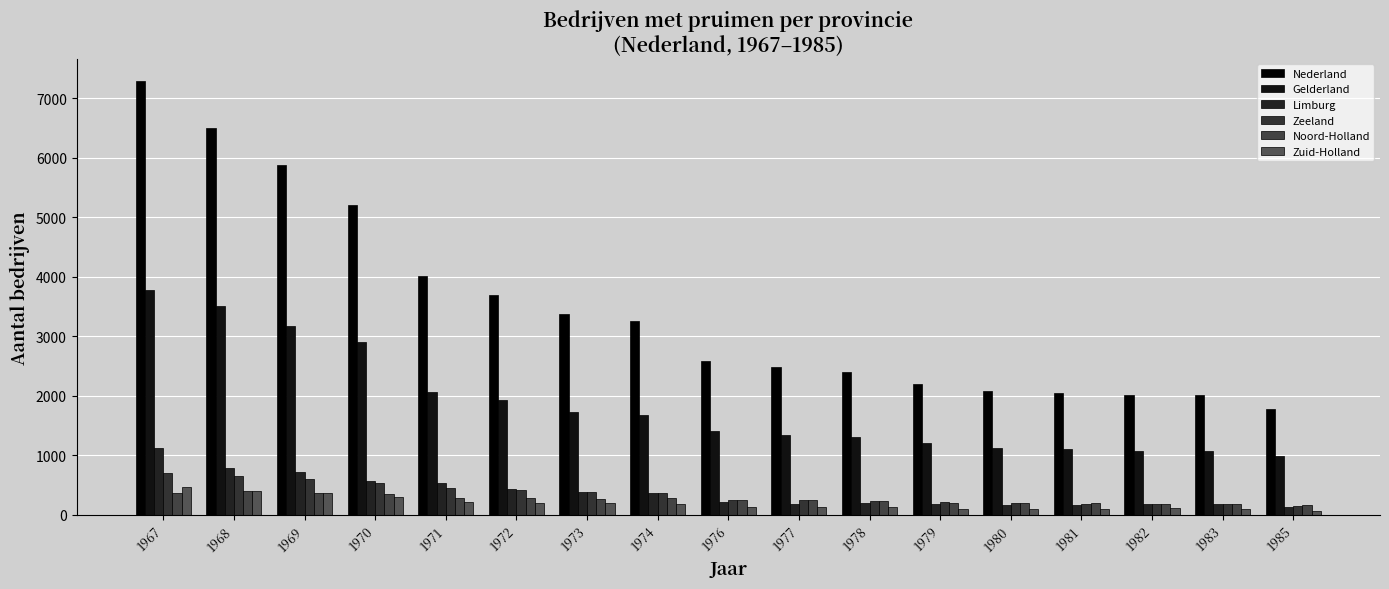

How many data points does each series have?

17